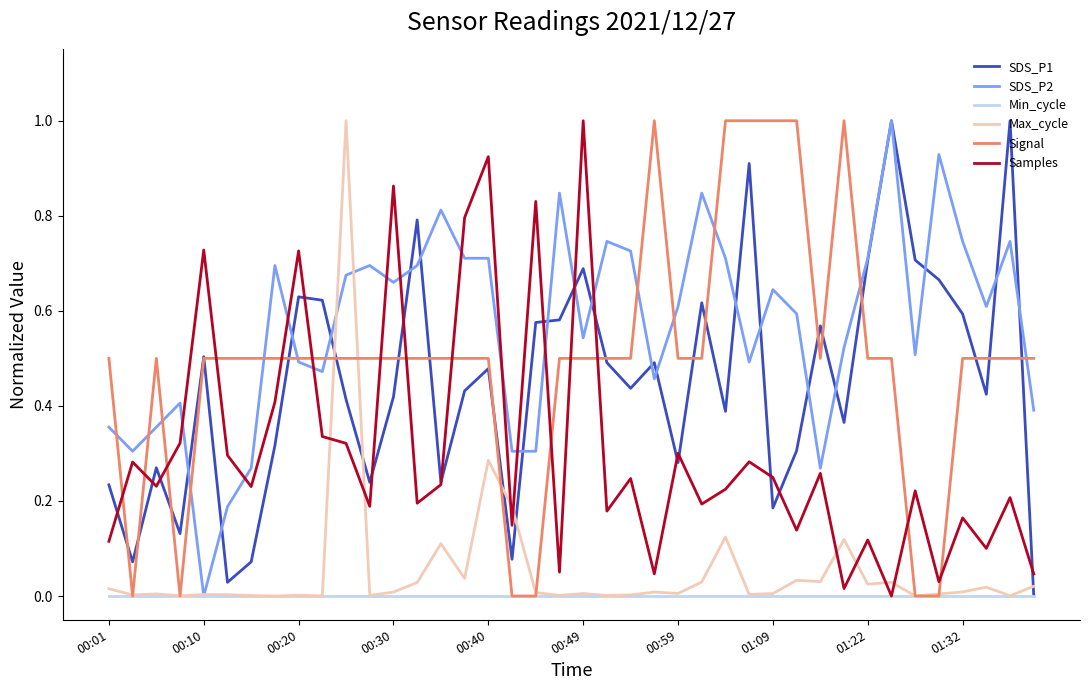

Which series has the largest total across all categories?

SDS_P2